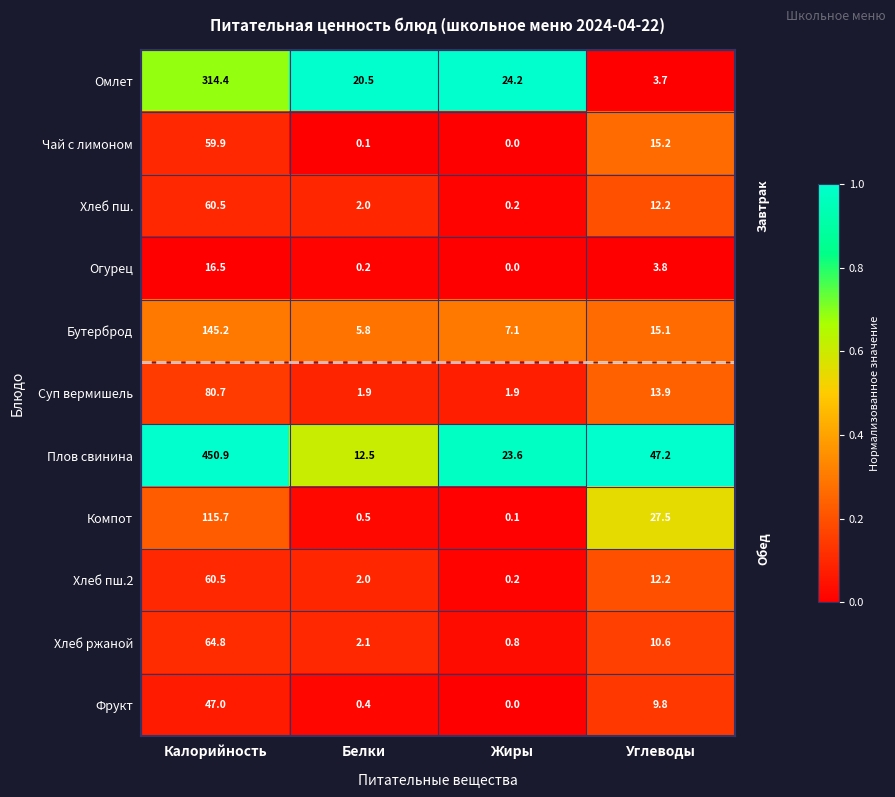

How many distinct data groups are displayed?

11